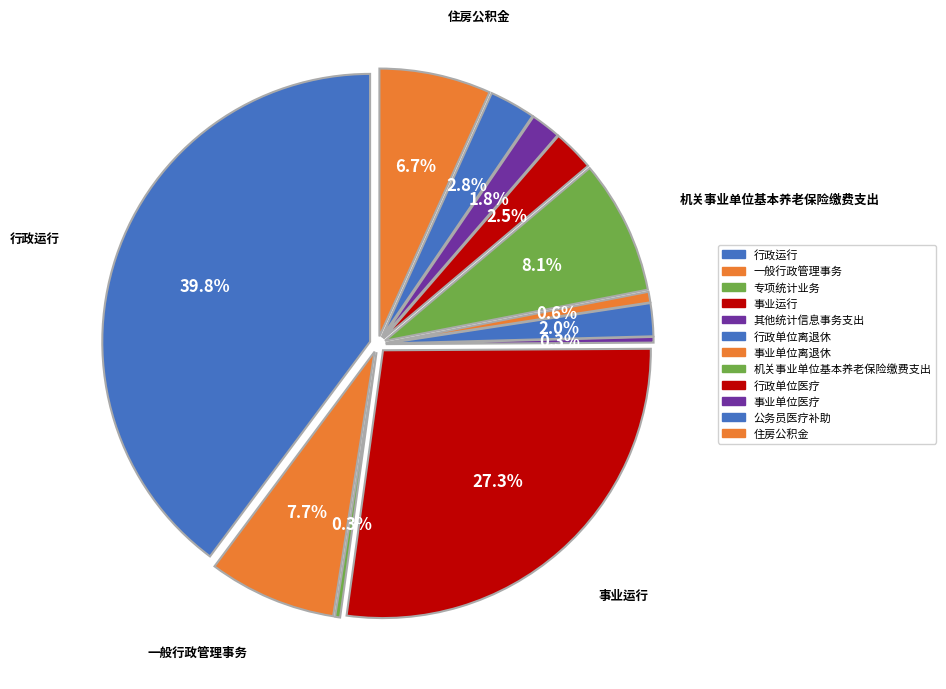

Count the number of slices in the pie.

12